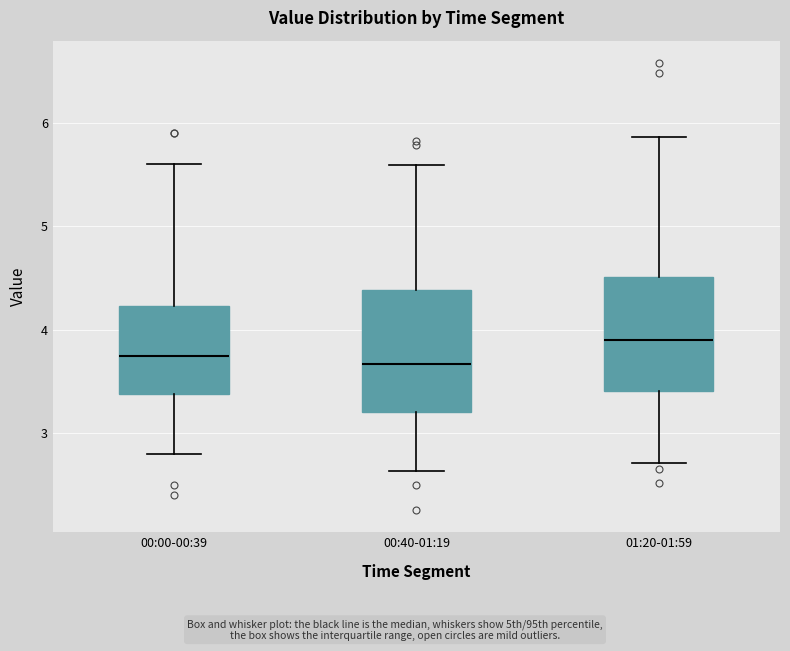

Reading left to right, transcribe this box plot: for each box, give where its median line is, the range the box spans, and where its two whiskers end, as read against the y-axis. The values are not printed on the chart, so give them approximately, as read against the axis.

00:00-00:39: median 3.8, box 3.4 to 4.2, whiskers 2.8 to 5.6
00:40-01:19: median 3.7, box 3.2 to 4.4, whiskers 2.6 to 5.6
01:20-01:59: median 3.9, box 3.4 to 4.5, whiskers 2.7 to 5.9